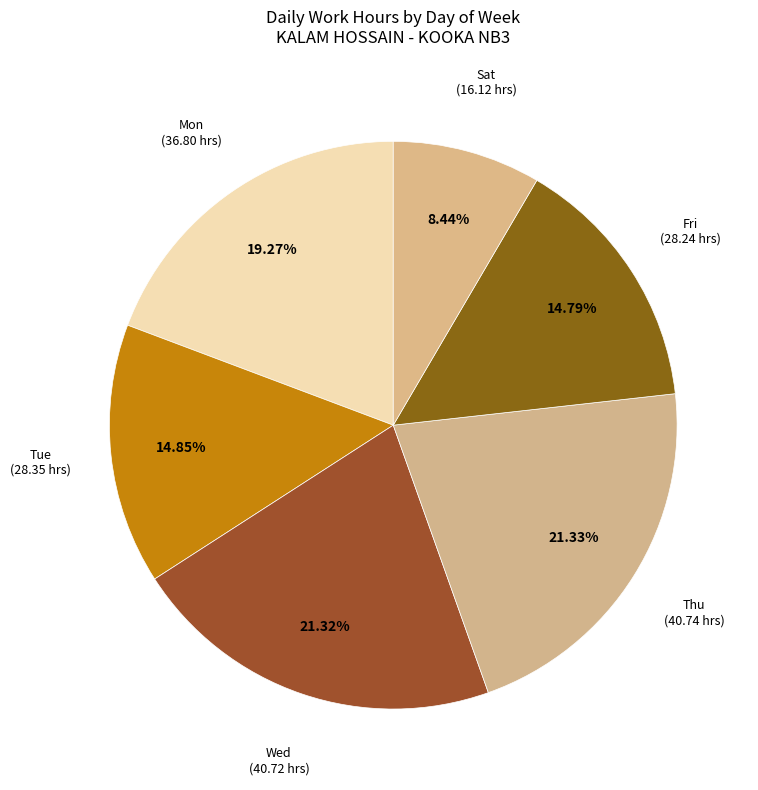

What is the ratio of the value at Sat to the value at Wed?

0.4